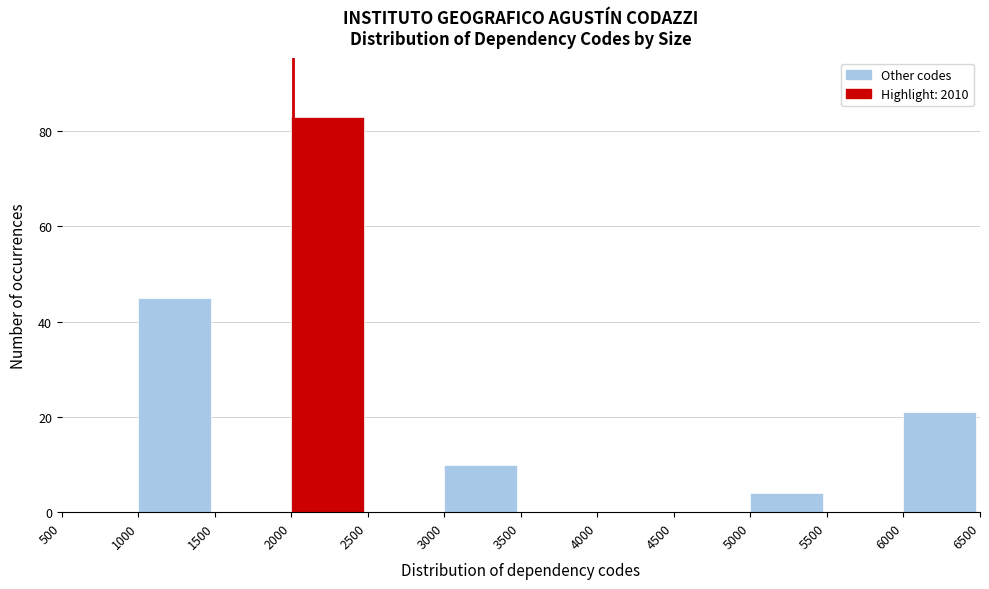

How tall is the bar that spans 5000 to 5500 on the x-axis? The values are not printed on the chart, so give them approximately, as read against the axis.

4